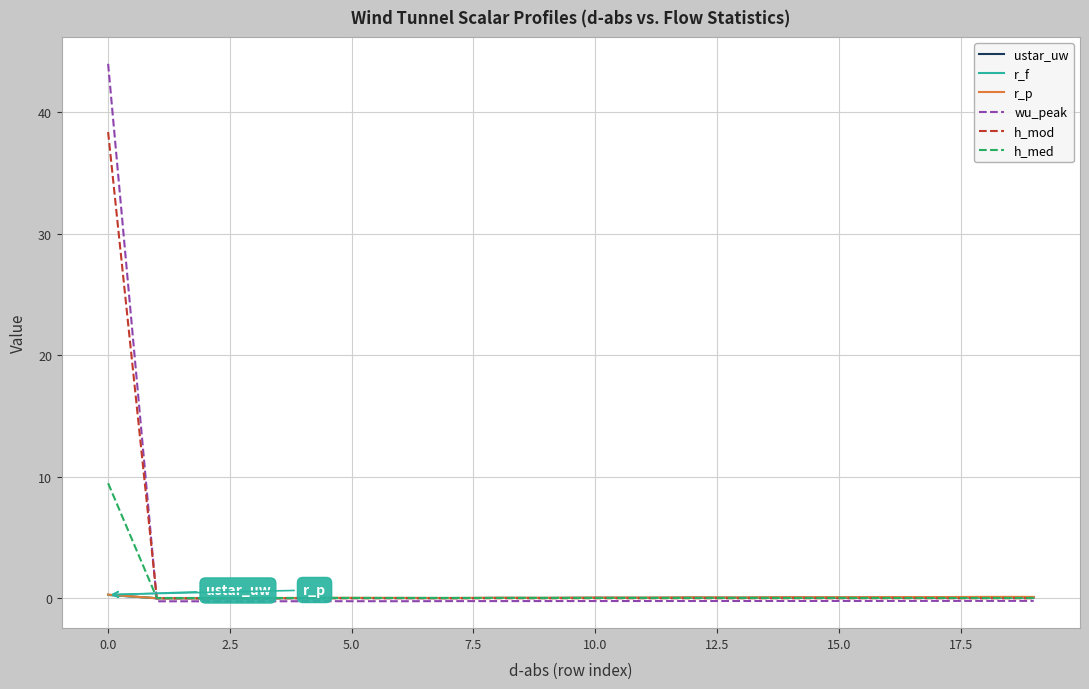

Which series has the largest range (max minus min)?

wu_peak